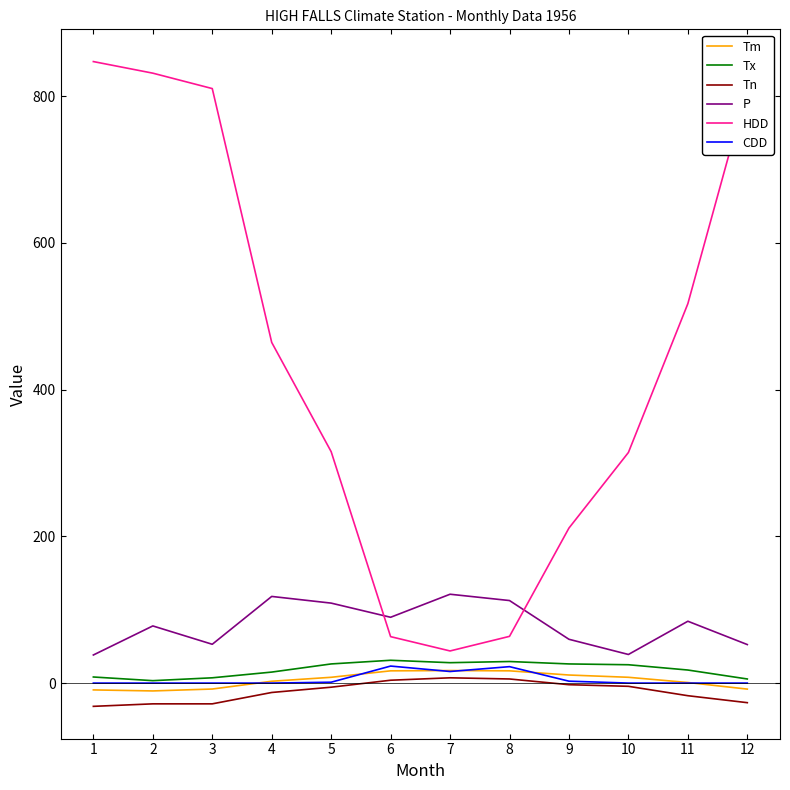

What is the approximate value of Tn at 7?

7.2